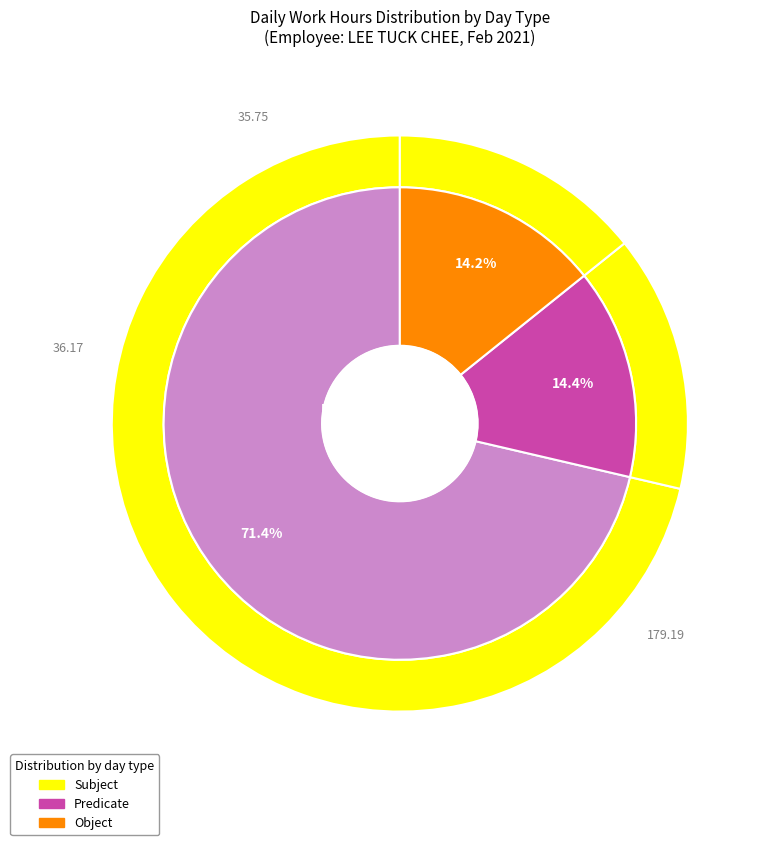

Does Tue account for over 50% of the chart?

No